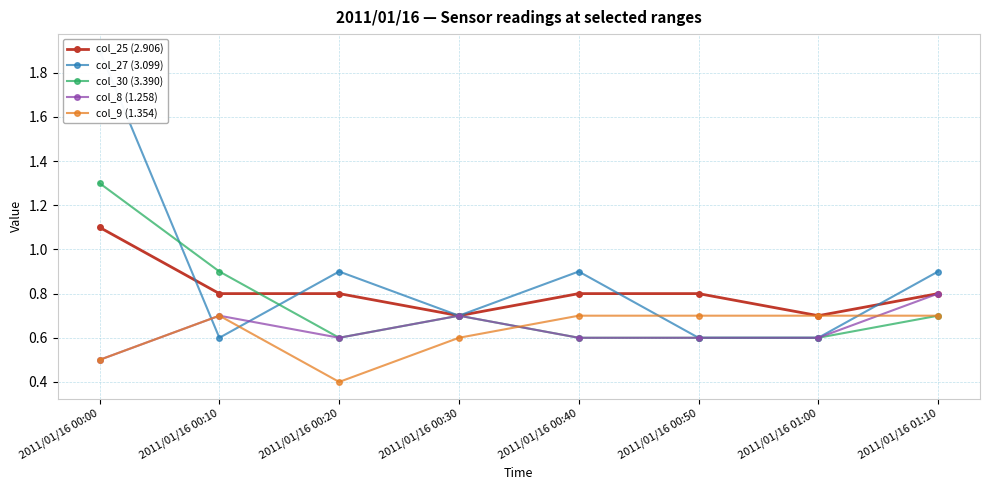

How many col_25 (2.906) values are between 0 and 1?

7